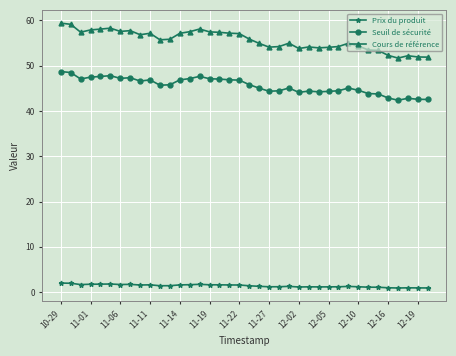

At how many categories does at least one series exceed 17?

38